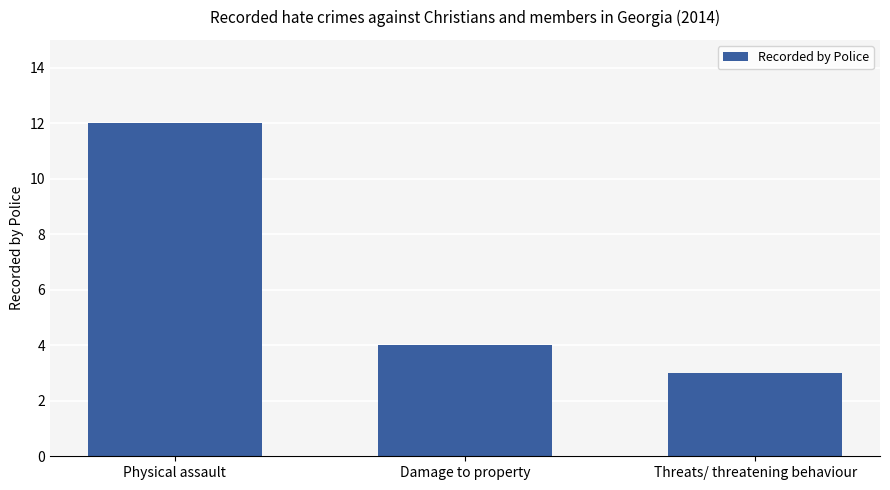

Reading left to right, extract all data points from this chart.

Physical assault=12	Damage to property=4	Threats/ threatening behaviour=3